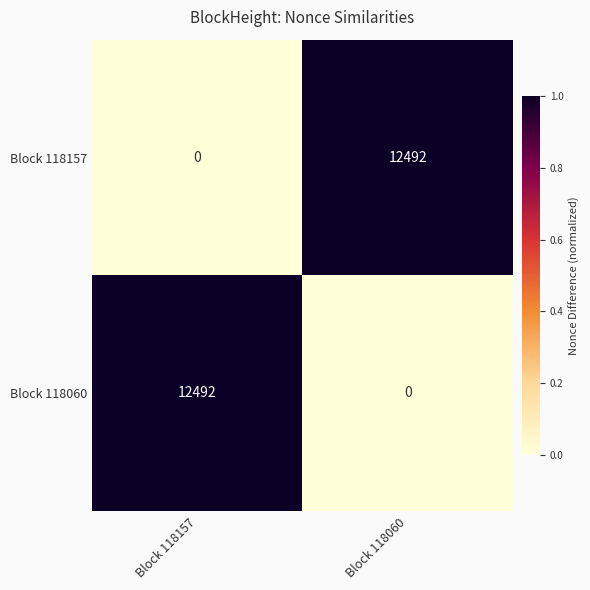

Rank the series at Block 118060 from lowest to highest value.

Block 118060, Block 118157